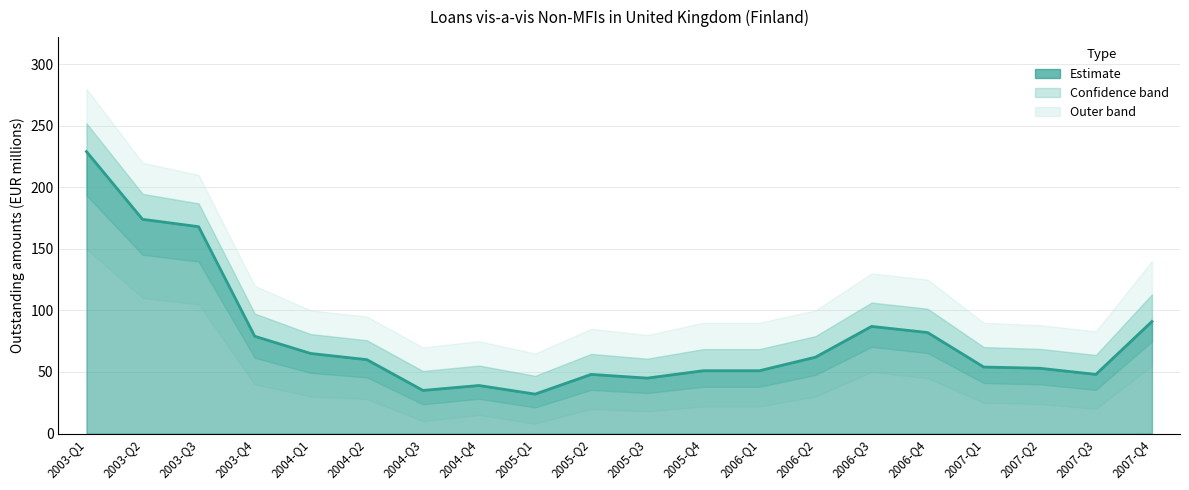

Count the number of categories in the chart.

20